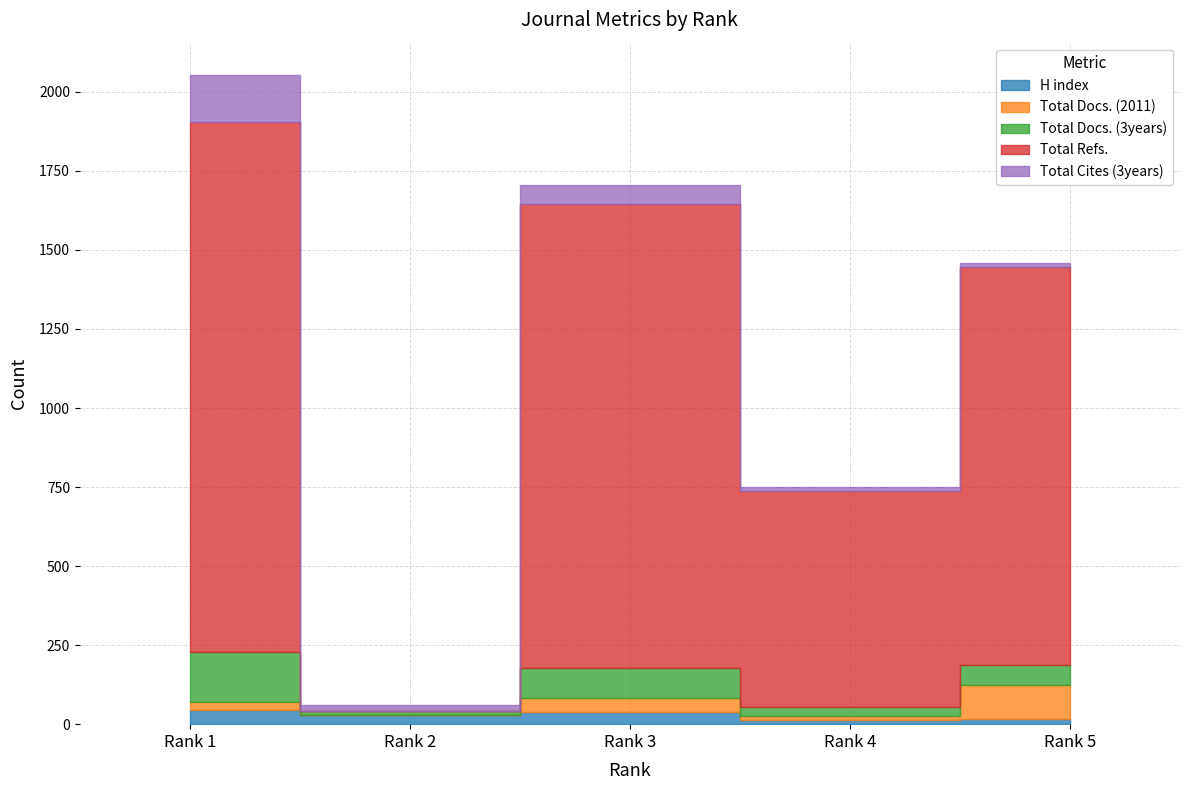

Which series changed the most between Rank 2 and Rank 3?

Total Refs.